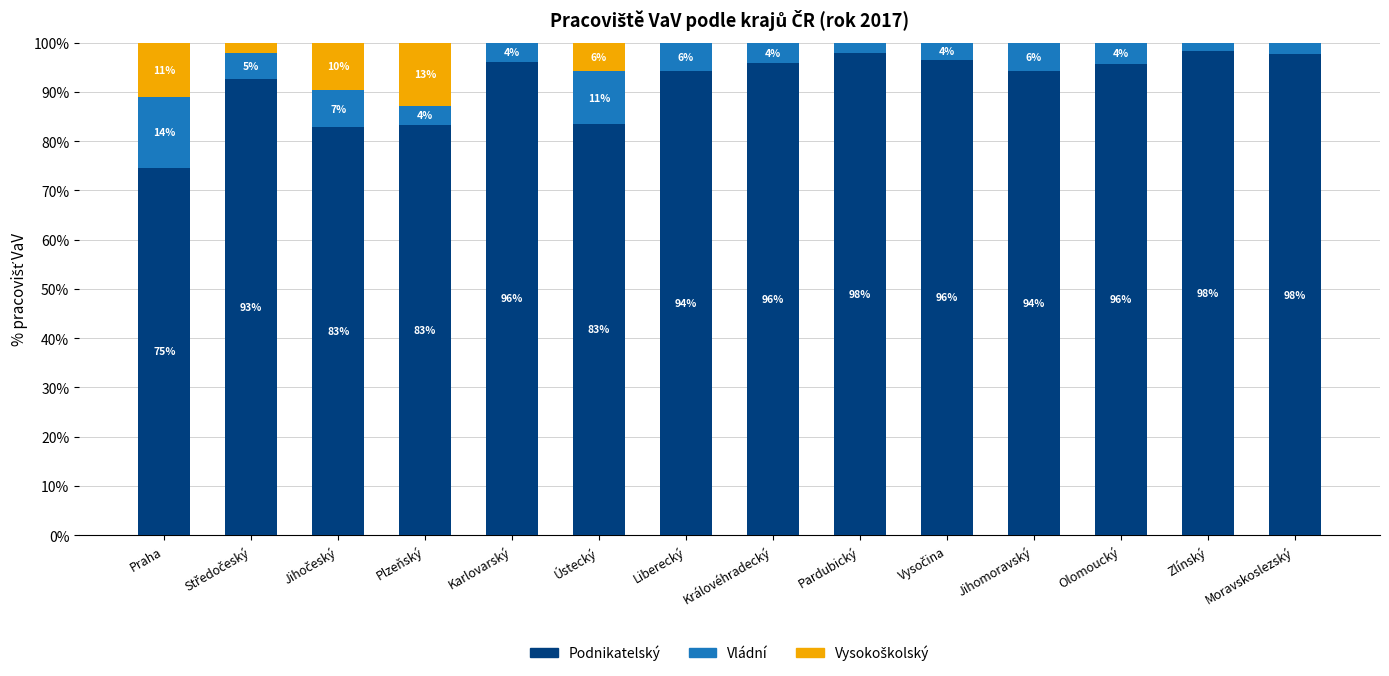

True or false: Vládní has a value of 1.0 at Karlovarský.

False